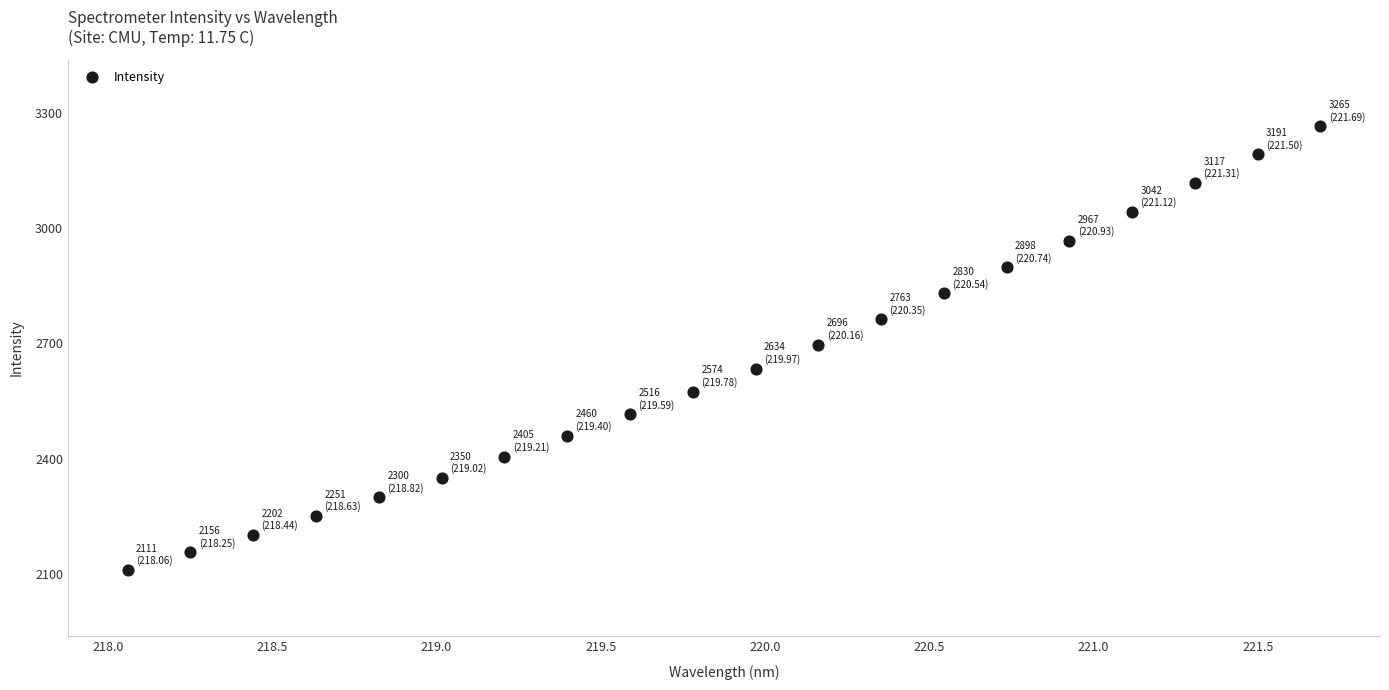

What is the range of Y values (max minus min)?

1154.0